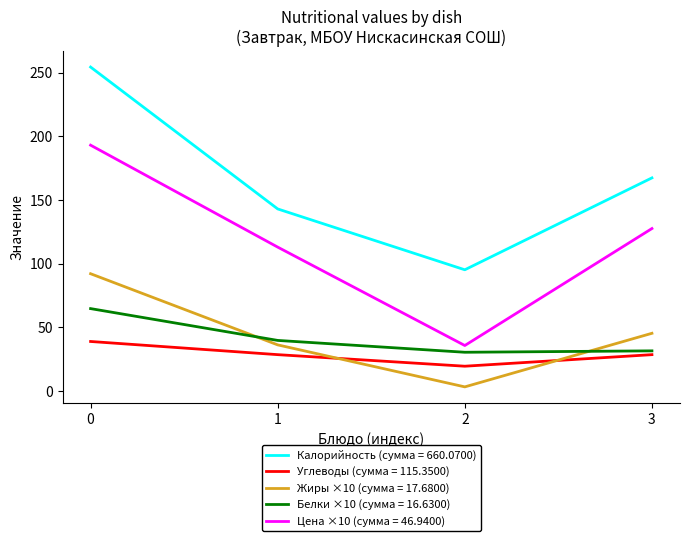

Is the value of Углеводы (сумма = 115.3500) at 2 greater than the value of Калорийность (сумма = 660.0700) at 3?

No